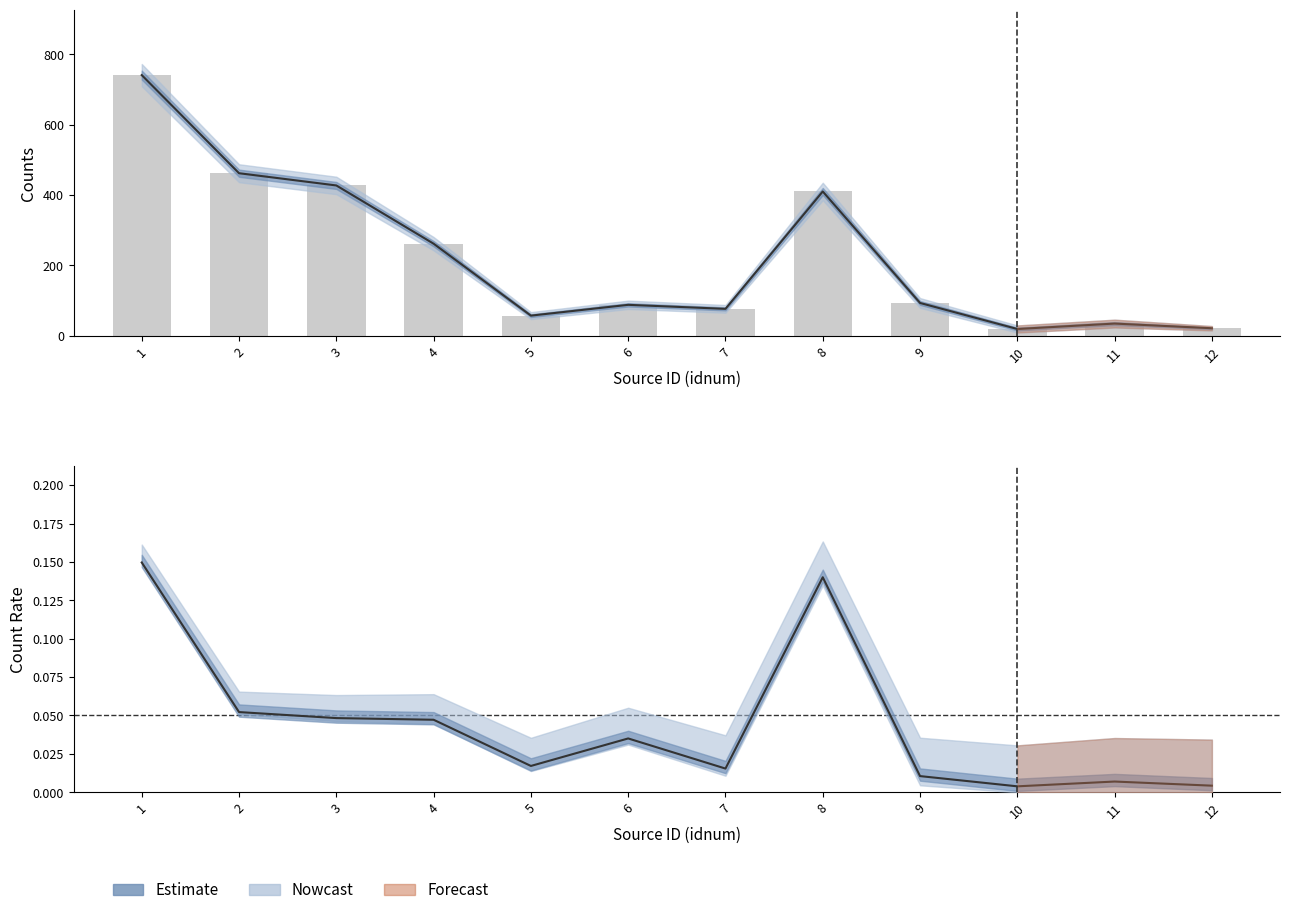

Reading right to left, list all the values displayed in this chart.

0.0	0.0	0.0	0.0	0.1	0.0	0.0	0.0	0.0	0.0	0.1	0.1